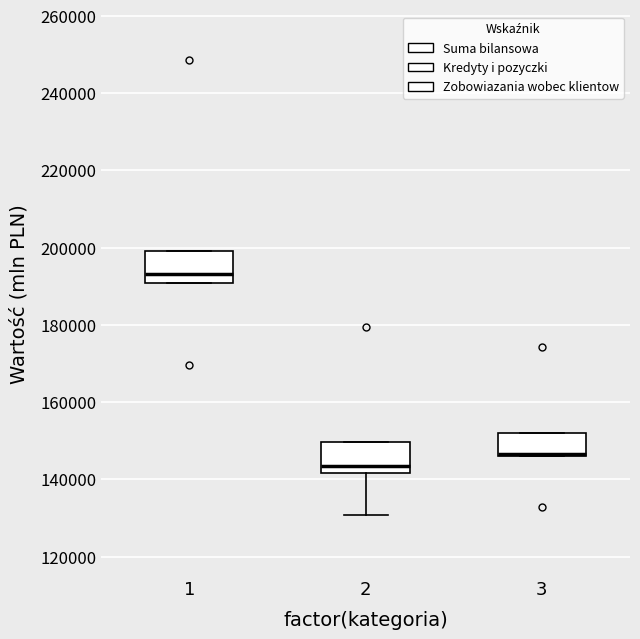

Reading left to right, transcribe this box plot: for each box, give where its median line is, the range the box spans, and where its two whiskers end, as read against the y-axis. The values are not printed on the chart, so give them approximately, as read against the axis.

1: median 194000, box 190000 to 200000, whiskers 190000 to 200000
2: median 144000, box 142000 to 150000, whiskers 130000 to 150000
3: median 146000 (drawn on the box's lower edge), box 146000 to 152000, whiskers 146000 to 152000